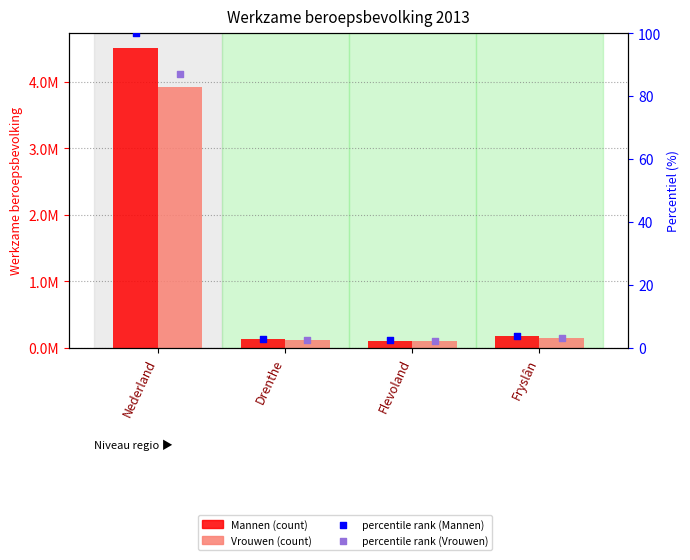

What is the total value across all series at Drenthe?

236005.2